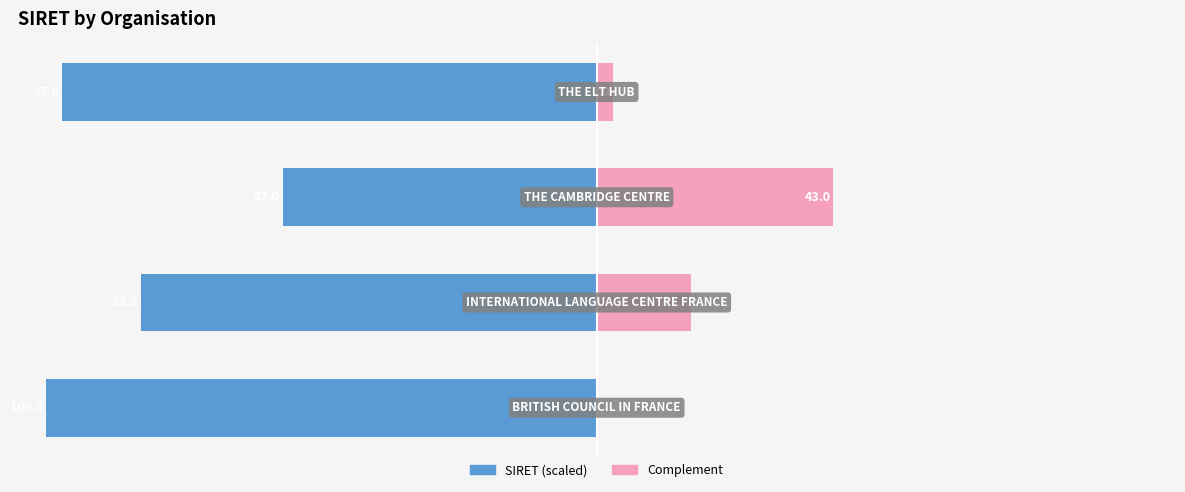

Which series has the widest spread of values?

SIRET (scaled)